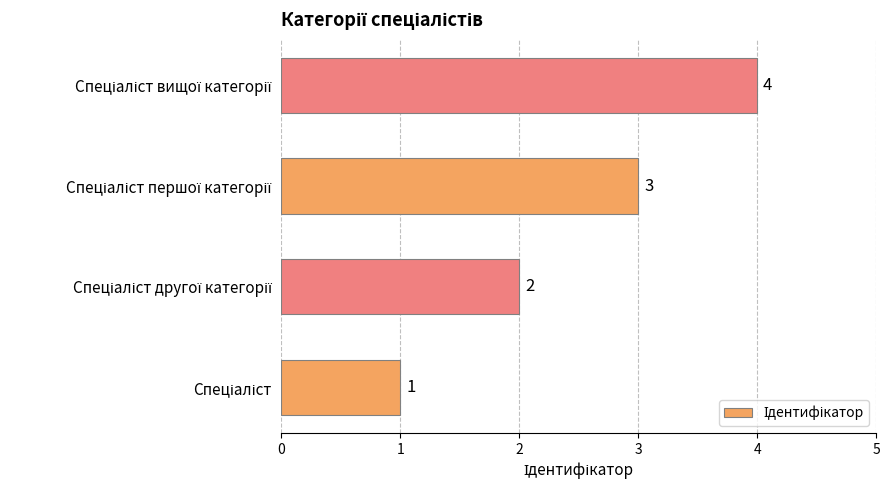

What is the difference between the second highest and minimum values?

2